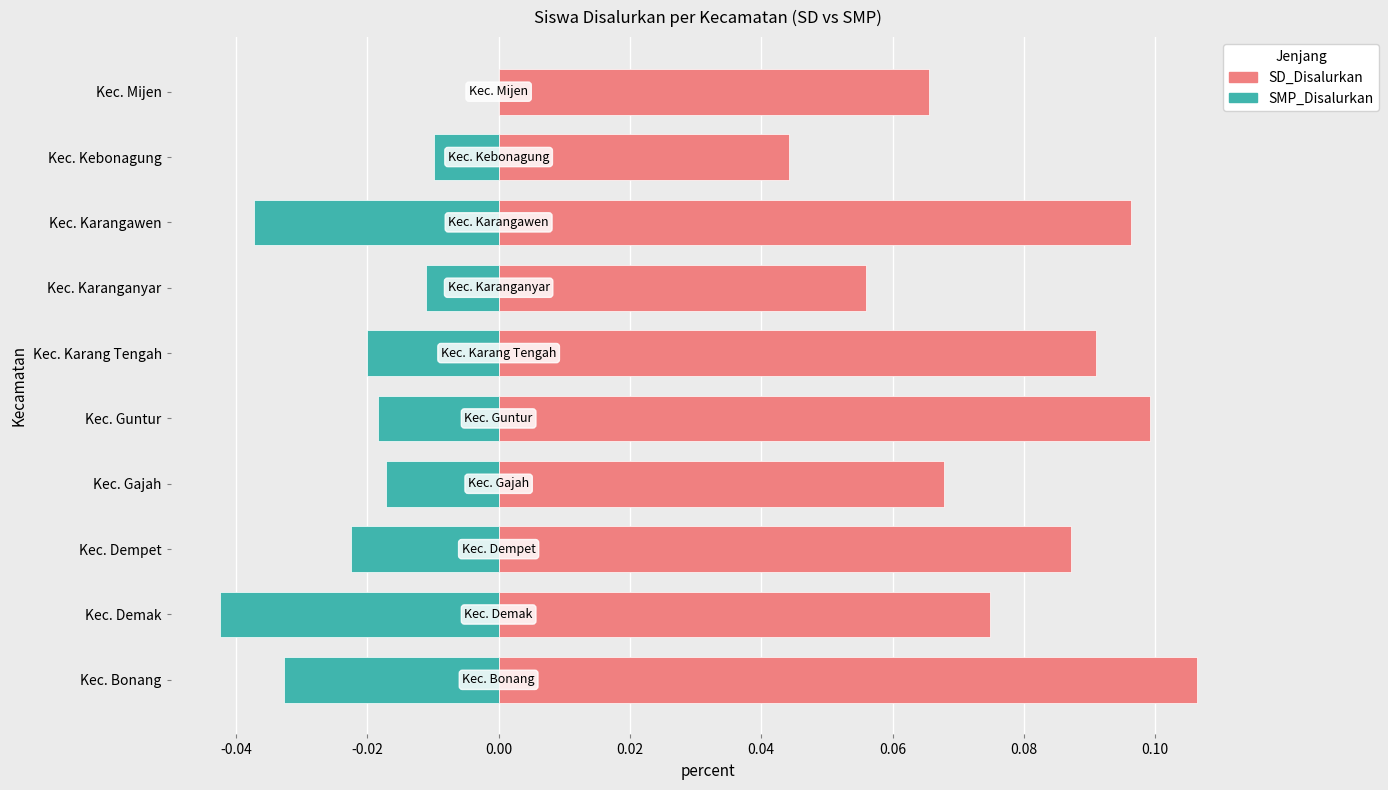

The value of SMP_Disalurkan at Kec. Bonang is -0.0. True or false?

False